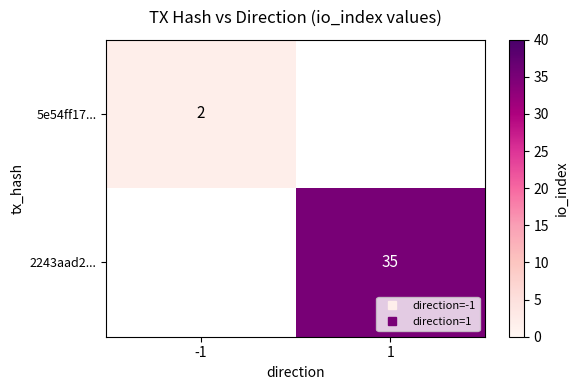

What value does the 2243aad2... series have at 1?

35.0